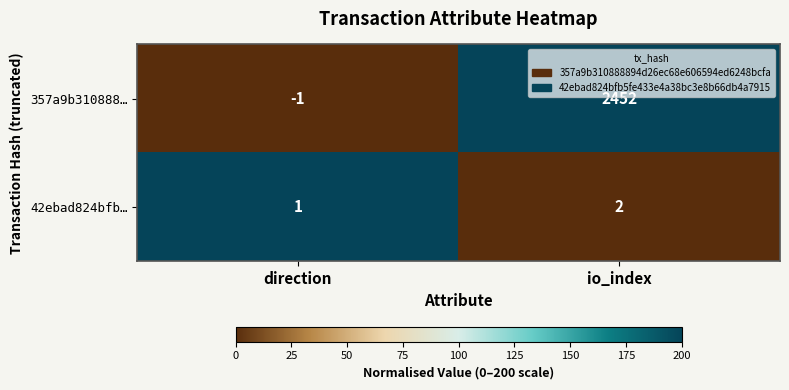

At which label is 42ebad824bfb… closest to 1?

direction